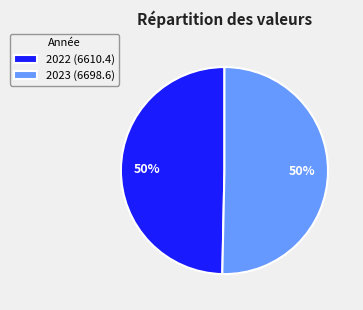

Between 2023 and 2022, which is larger?

2023